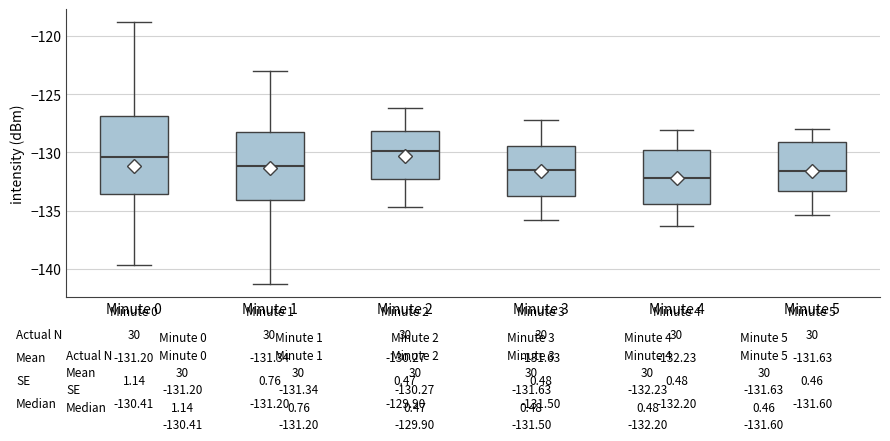

Comparing the boxes themselves (not the whiskers), which one is the tallest?

Minute 0